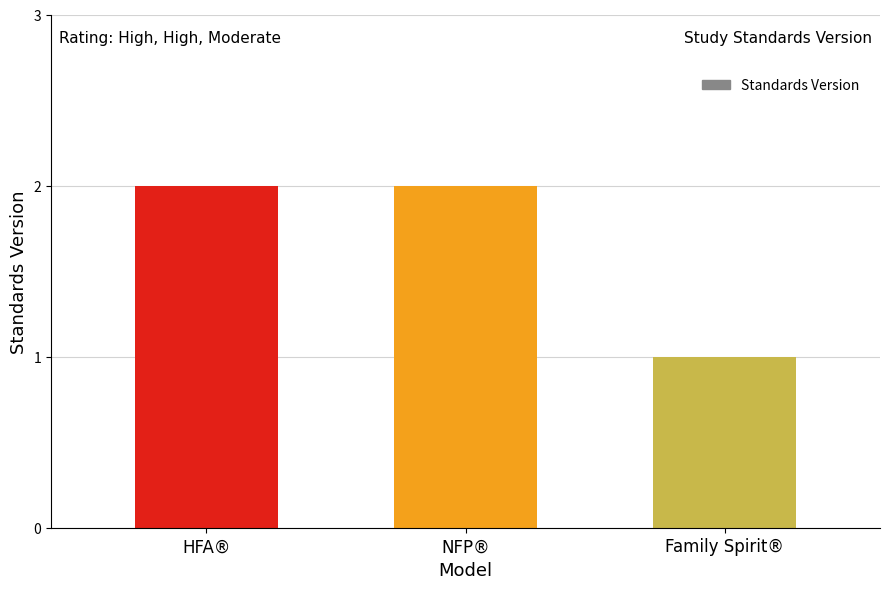

Is it true that the value at Family Spirit® is 2?

False